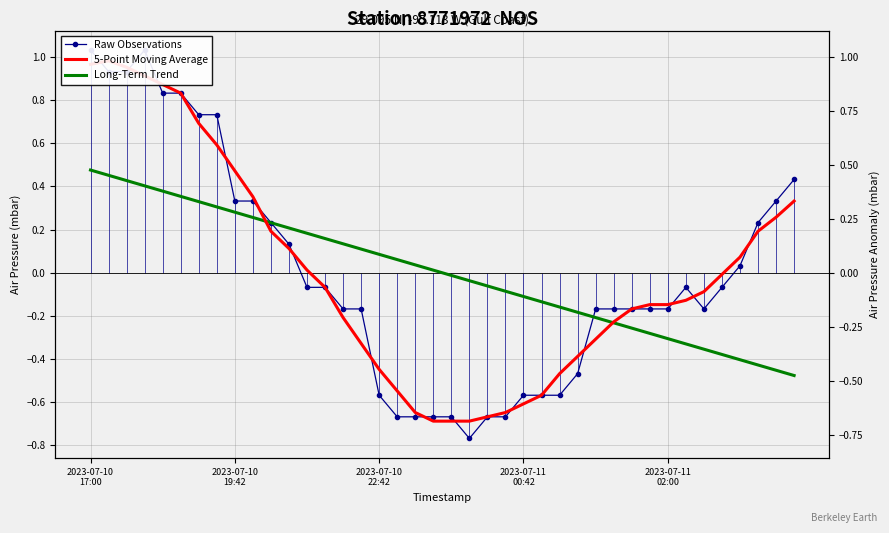

Is the value of 5-Point Moving Average at 27 greater than the value of Long-Term Trend at 22?

No